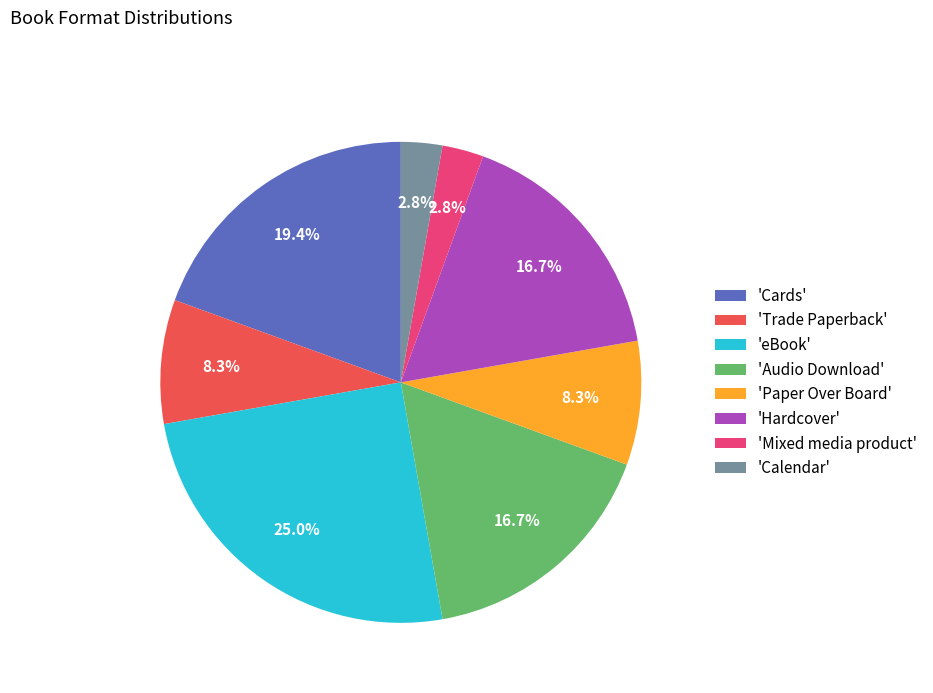

How many slices are in this pie chart?

8